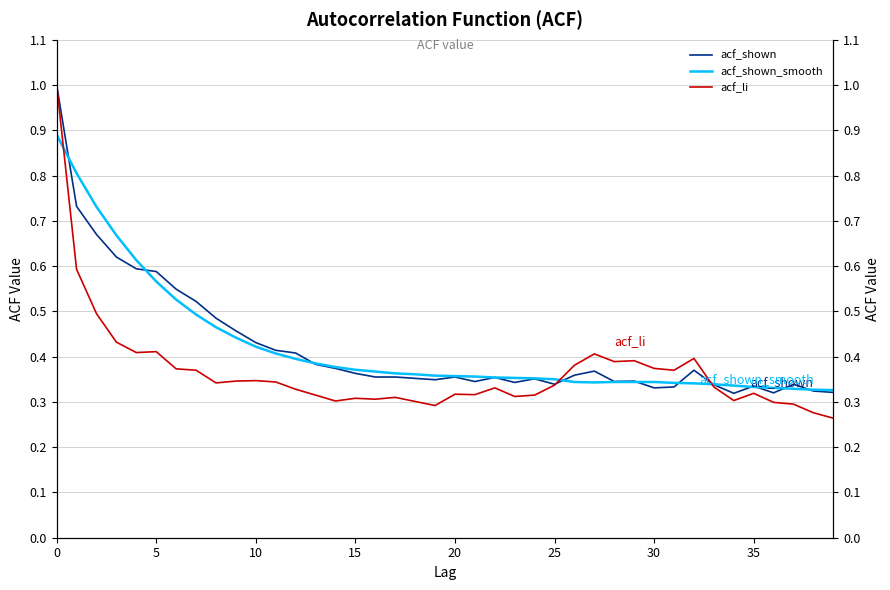

Which series has the largest total across all categories?

acf_shown_smooth